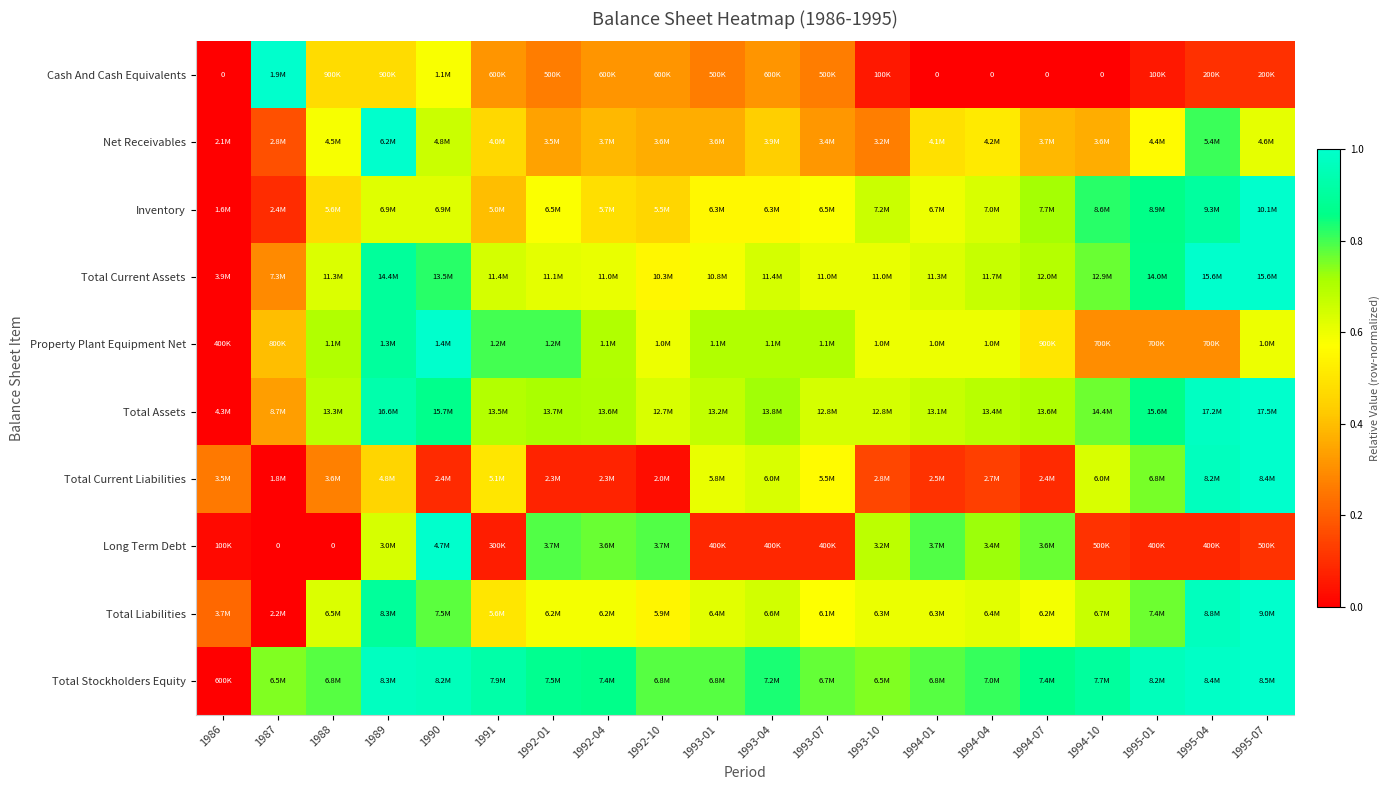

What is the difference between the Total Liabilities values at 1989 and 1993-07?

0.3